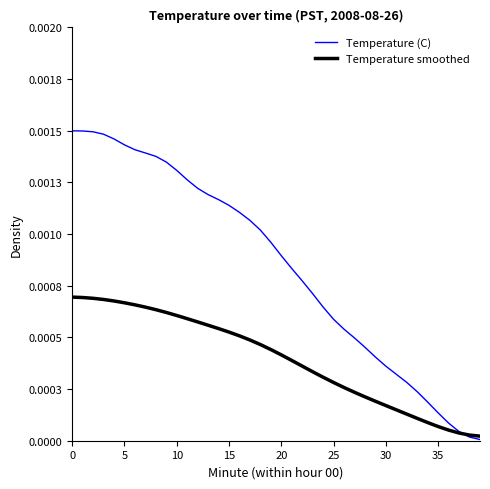

Does the chart have visible grid lines?

No